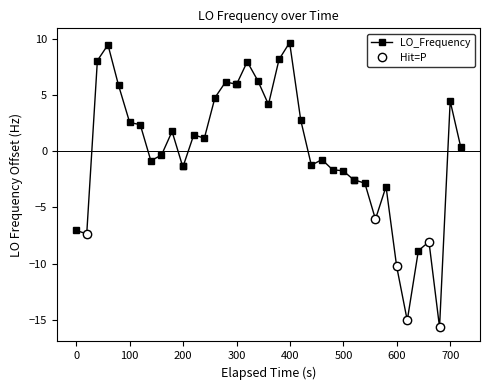

What is the highest value of the LO_Frequency series?

9.6